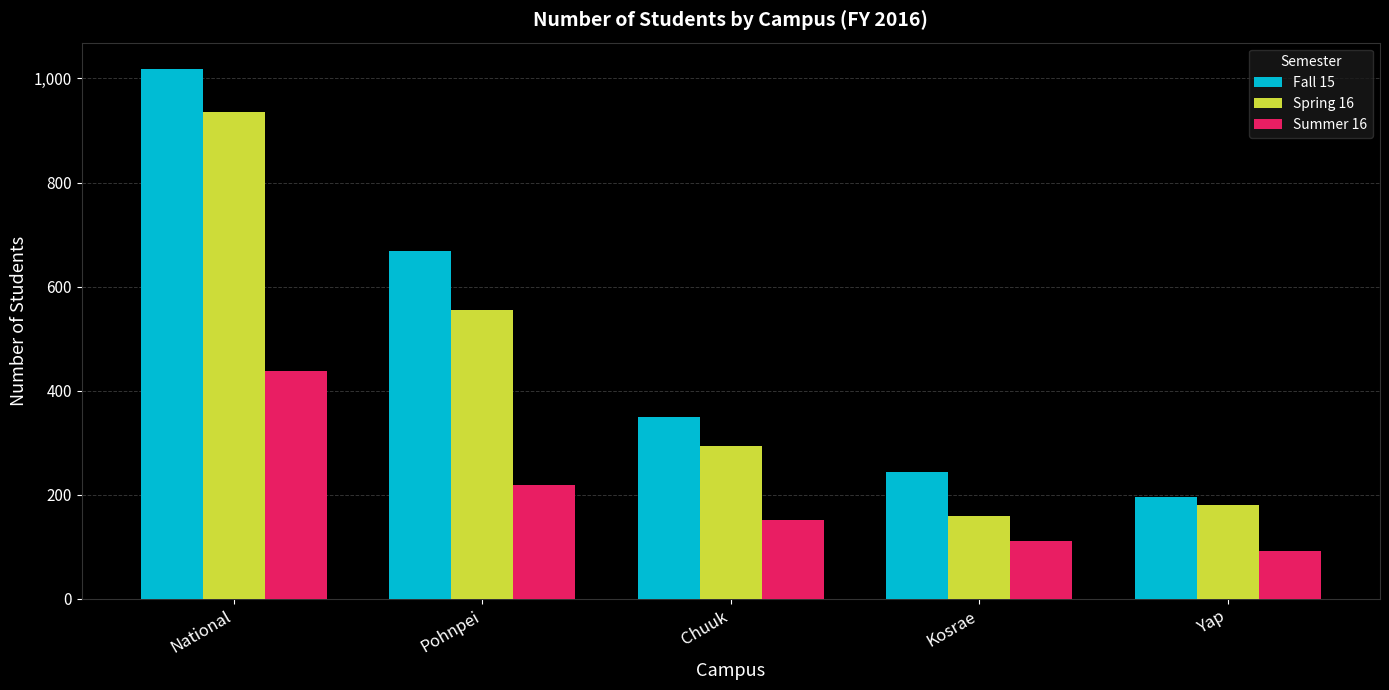

Which series has the largest total across all categories?

Fall 15